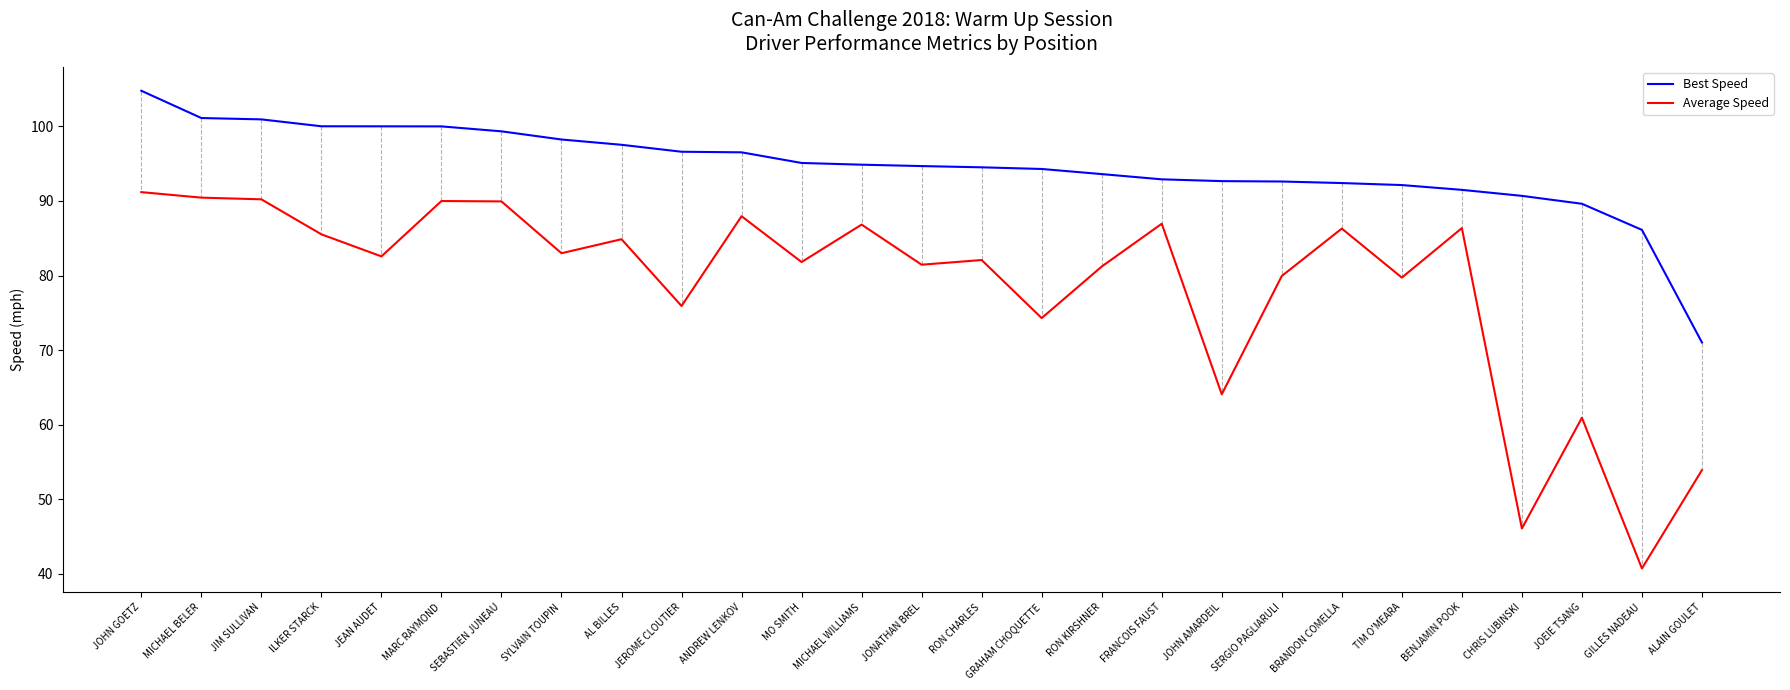

What position from the right is JEROME CLOUTIER?

18